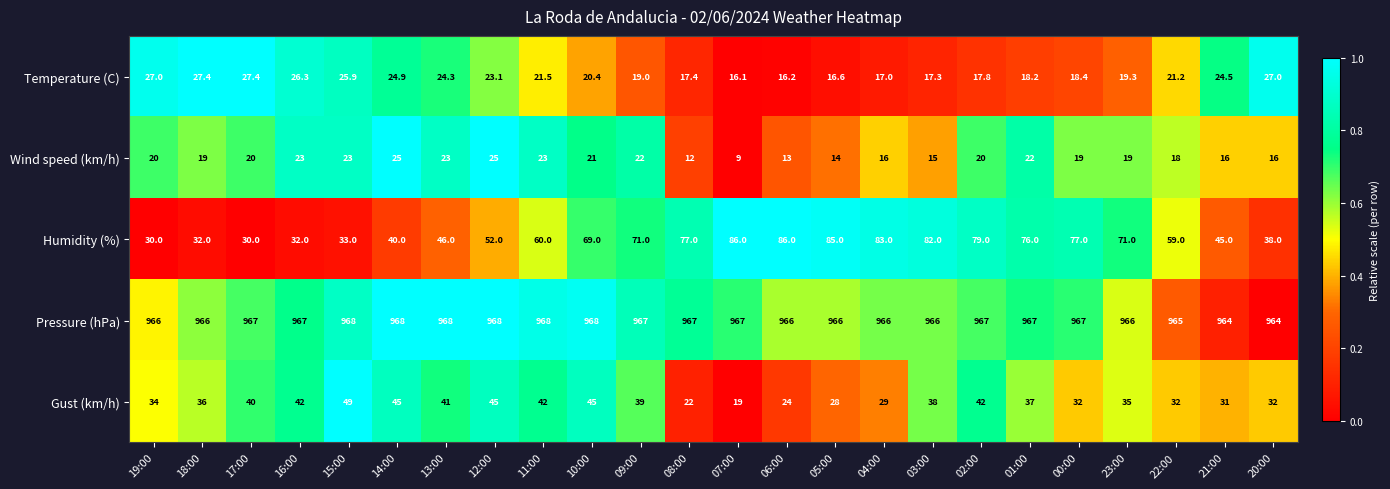

At which category is the sum across all series the highest?

02:00